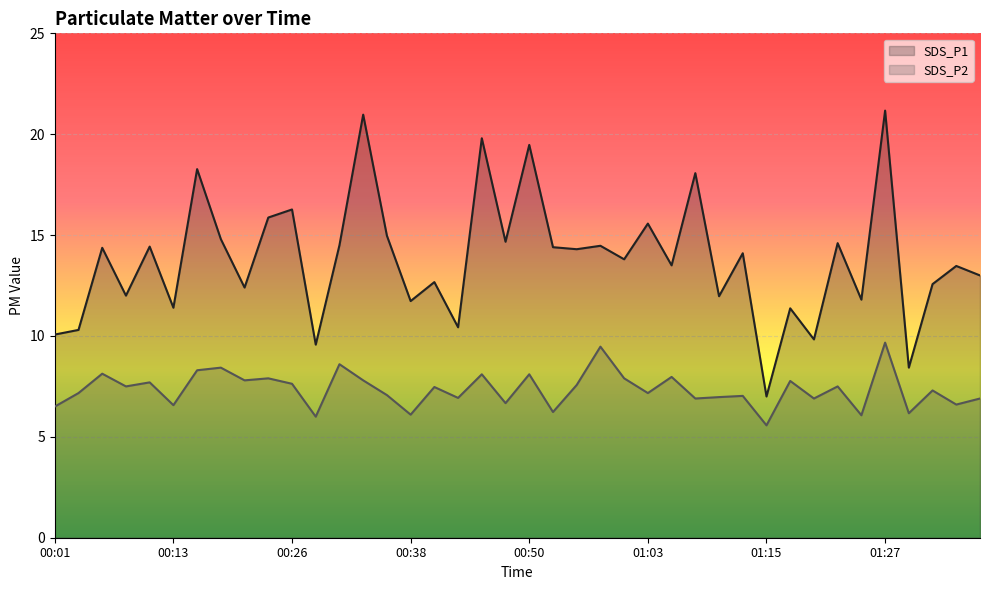

At how many categories does at least one series exceed 7?

39